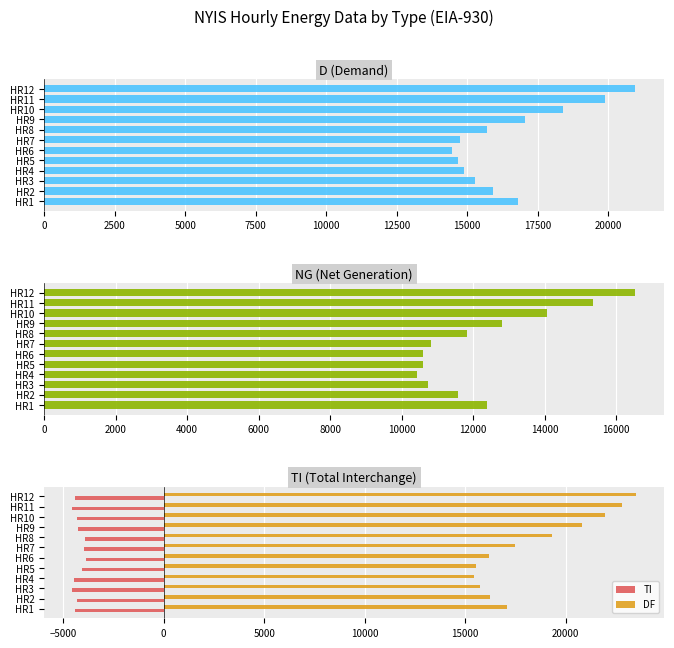

What is the value of the TI bar at the 11th from the left?

-4544